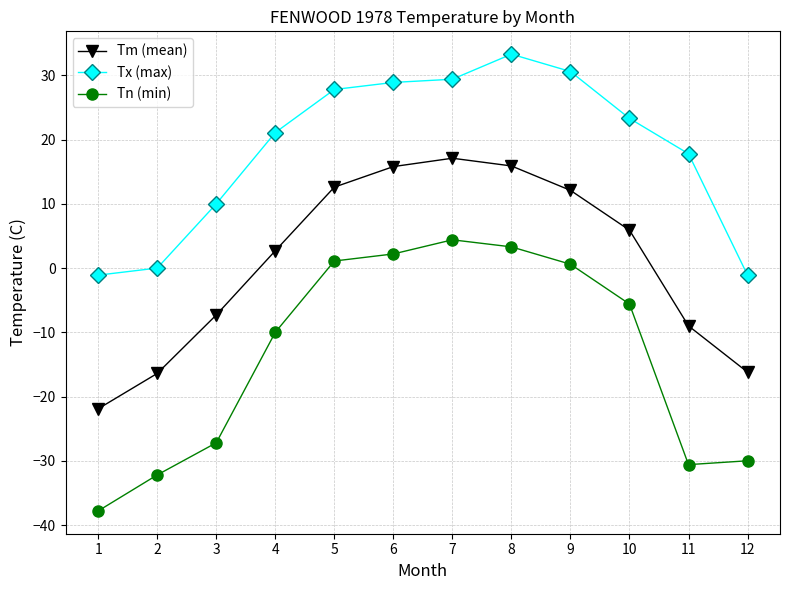

What is the sum of all Tx (max) values?

220.0